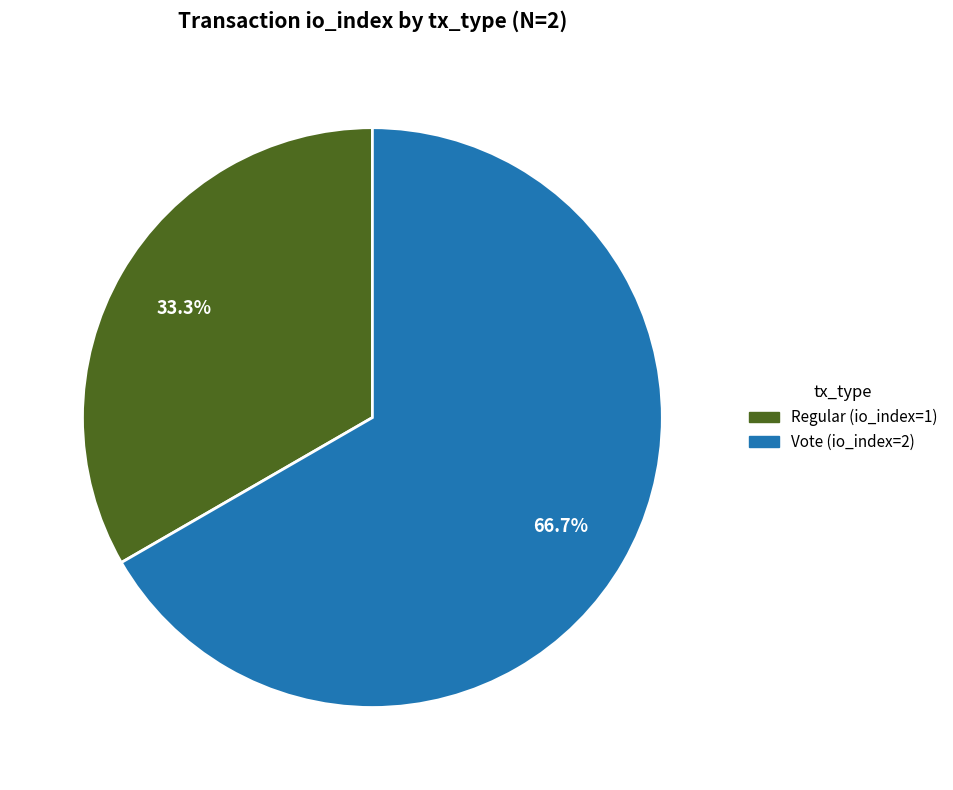

Does Regular account for over 50% of the chart?

No